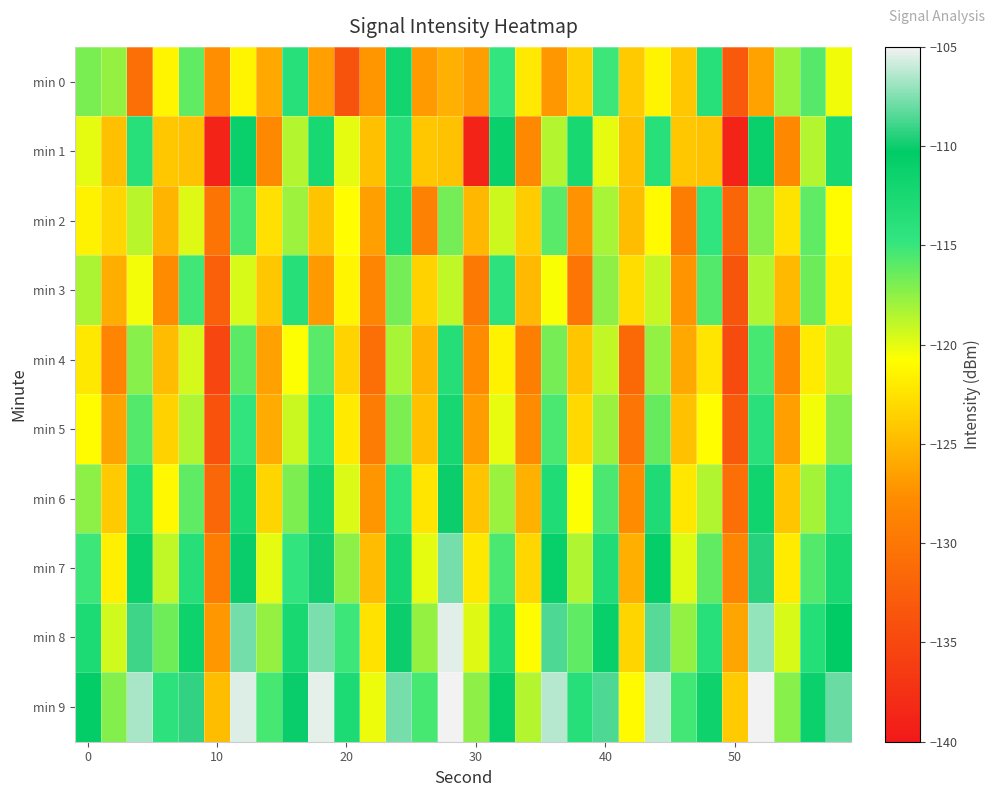

How many data points does each series have?

30